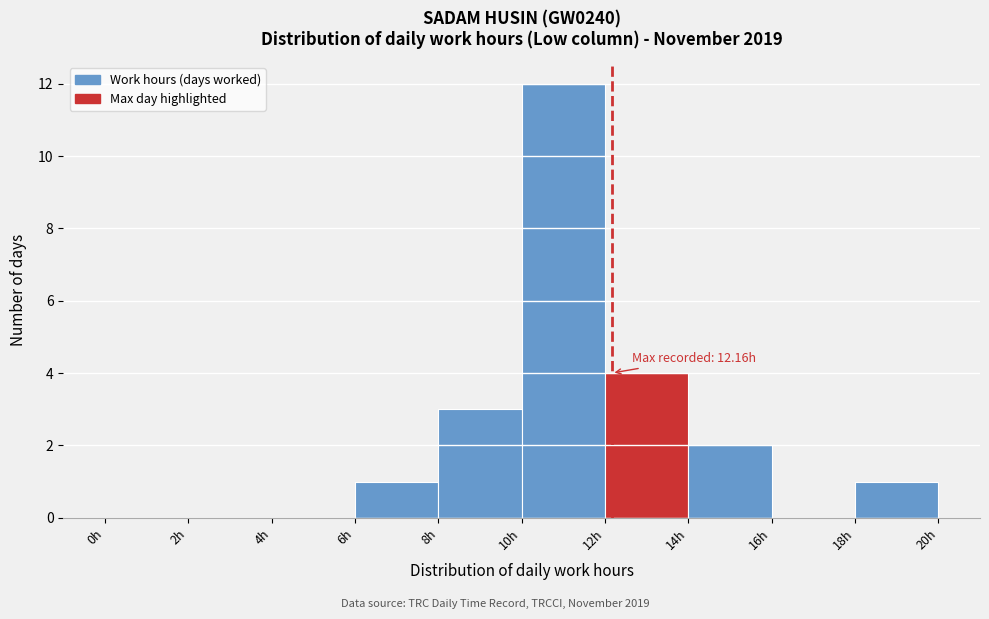

Over which range of the x-axis is the bar tallest?

10 to 12